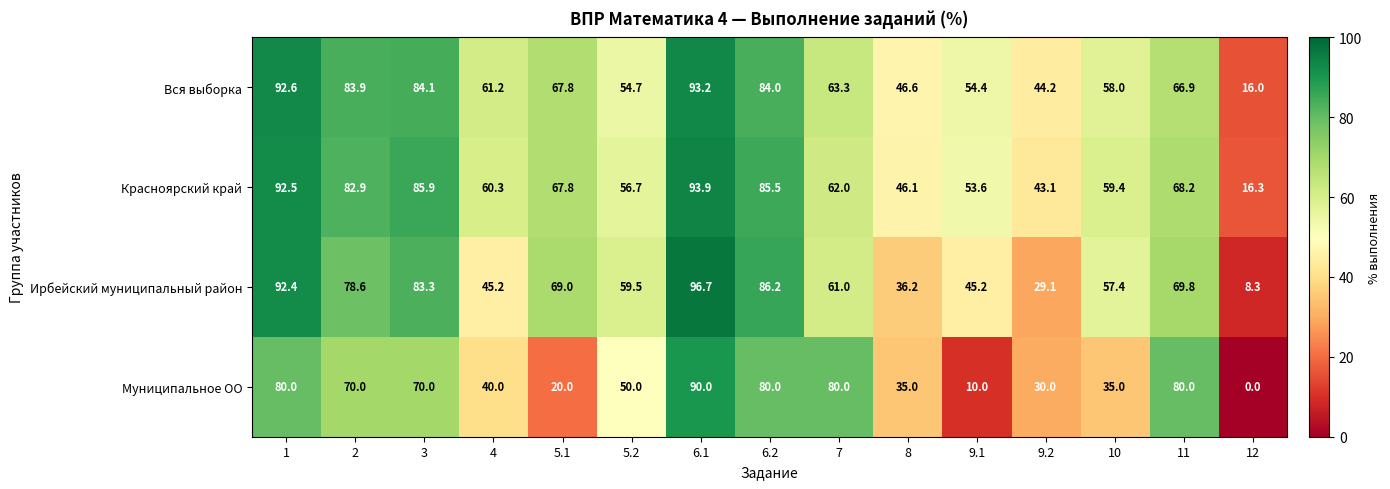

At how many categories does at least one series exceed 3?

15